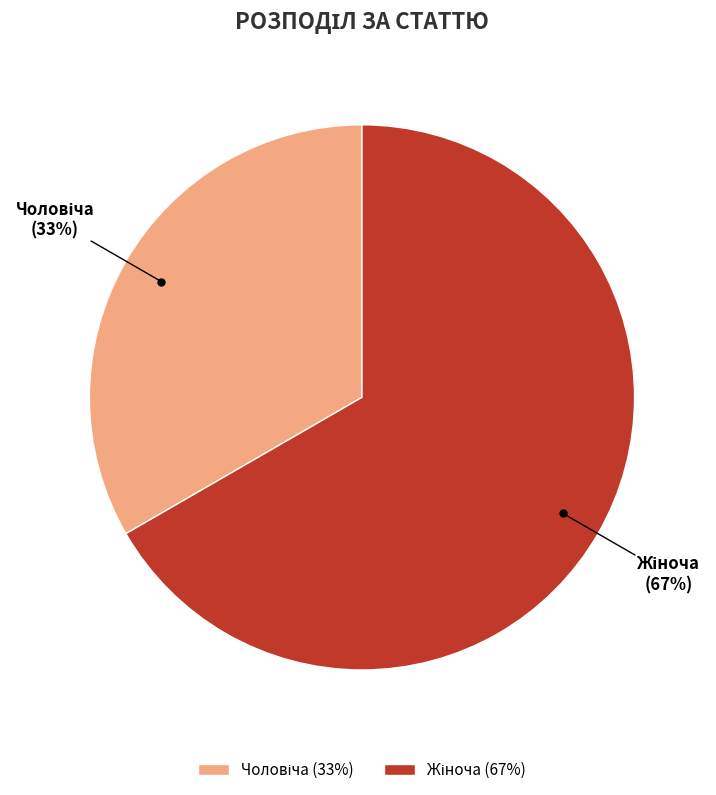

Count the number of slices in the pie.

2